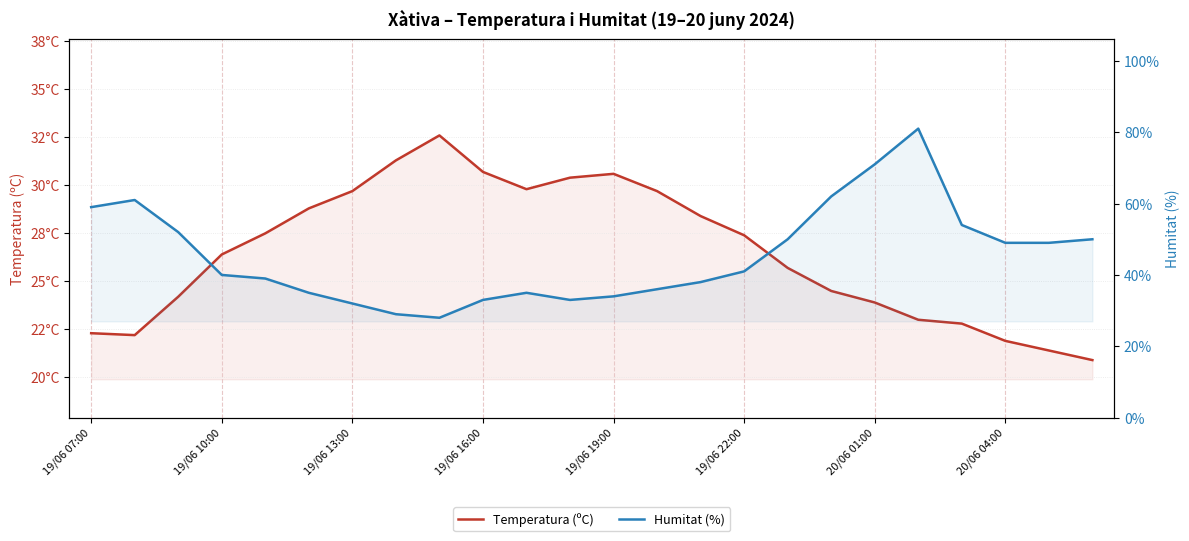

Does the chart display data point markers on the line(s)?

No